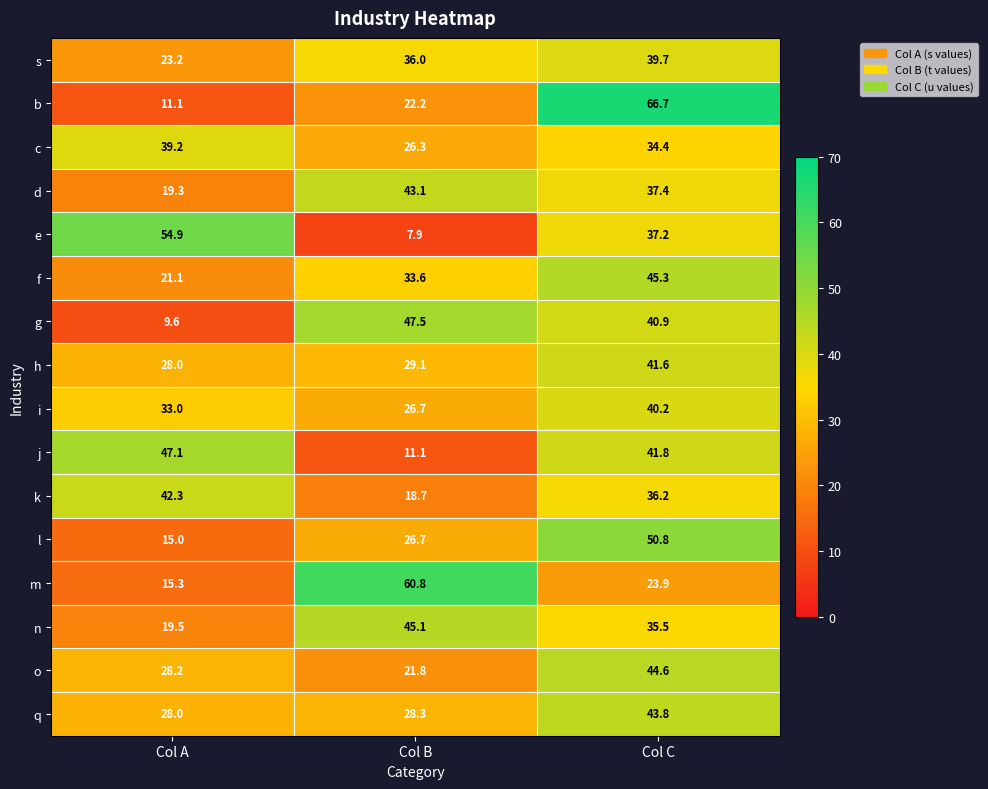

At which label does b reach its peak?

Col C